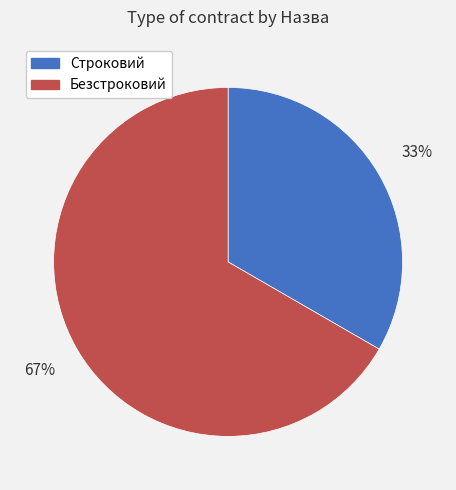

To the nearest percent, what is the combined percentage of Строковий and Безстроковий?

100%